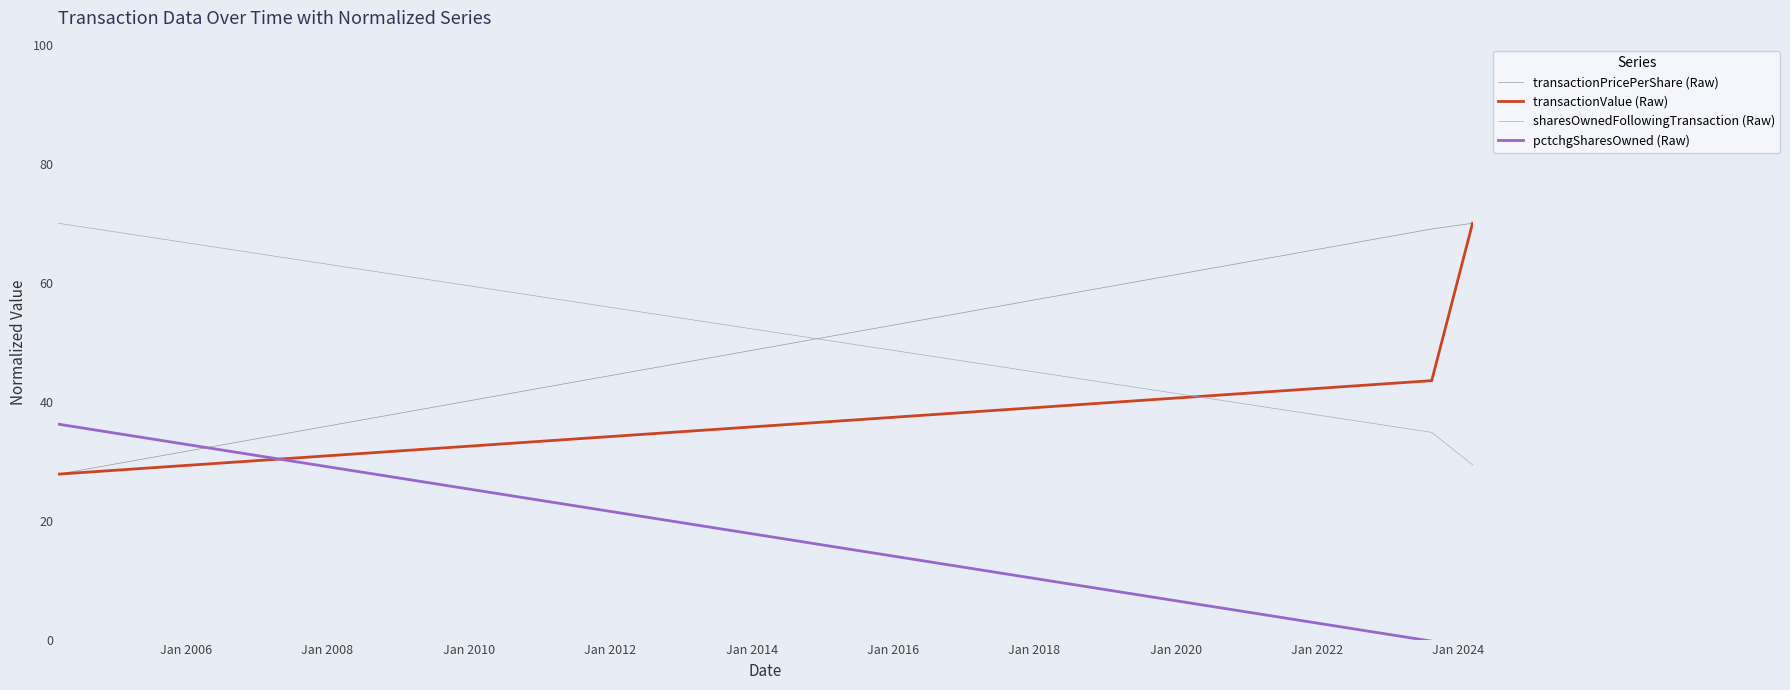

Reading right to left, what are all the values shown in this chart?

transactionPricePerShare (Raw): 70.0	69.0	27.8
transactionValue (Raw): 70.0	43.5	27.8
sharesOwnedFollowingTransaction (Raw): 29.4	34.8	70.0
pctchgSharesOwned (Raw): -30.0	-0.3	36.2